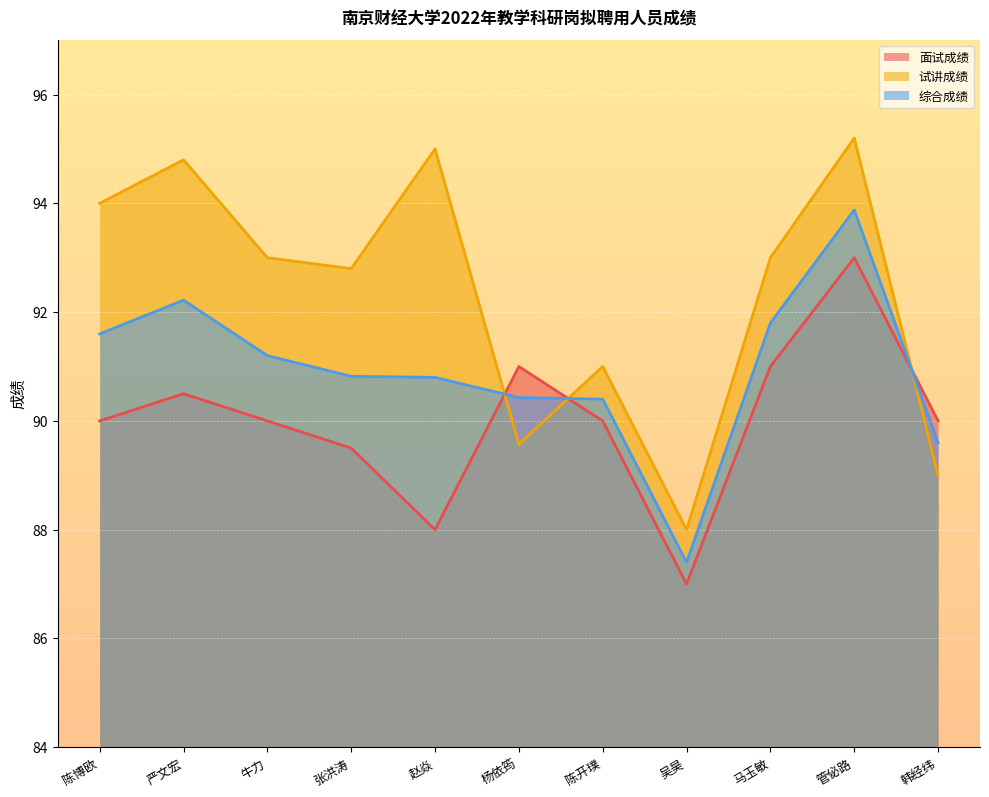

What is the sum of all 试讲成绩 values?

1015.4